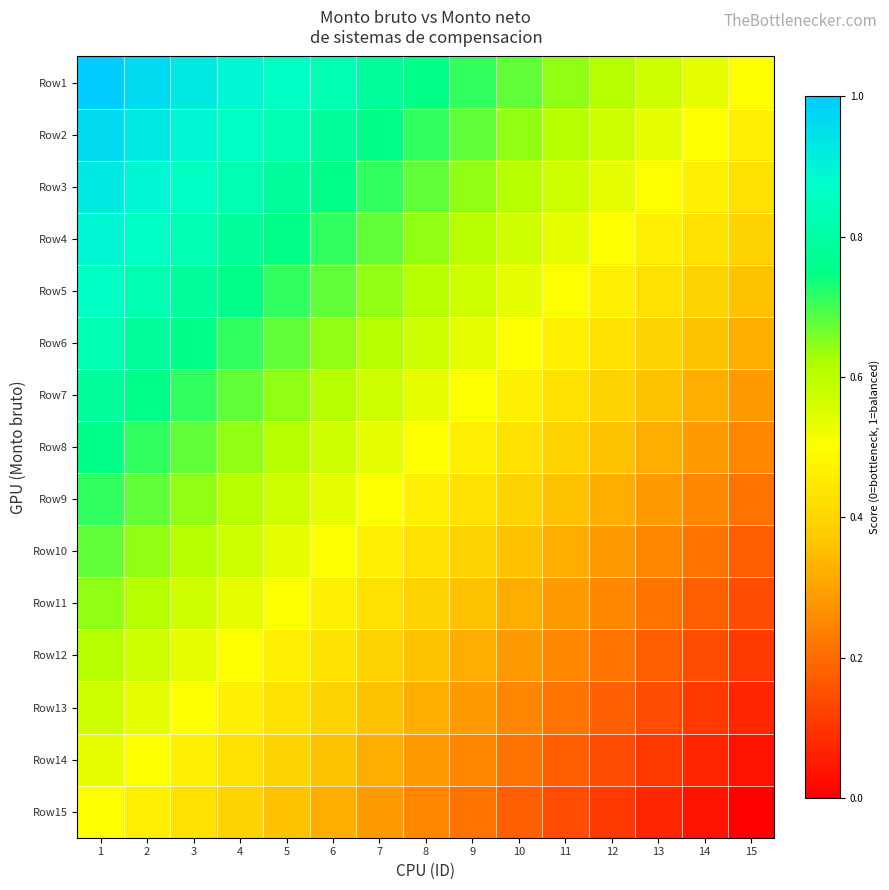

Reading left to right, what are all the values shown in this chart?

Row1: 1=1.0	2=1.0	3=0.9	4=0.9	5=0.9	6=0.8	7=0.8	8=0.8	9=0.7	10=0.7	11=0.6	12=0.6	13=0.6	14=0.5	15=0.5
Row2: 1=1.0	2=0.9	3=0.9	4=0.9	5=0.8	6=0.8	7=0.8	8=0.7	9=0.7	10=0.6	11=0.6	12=0.6	13=0.5	14=0.5	15=0.5
Row3: 1=0.9	2=0.9	3=0.9	4=0.8	5=0.8	6=0.8	7=0.7	8=0.7	9=0.6	10=0.6	11=0.6	12=0.5	13=0.5	14=0.5	15=0.4
Row4: 1=0.9	2=0.9	3=0.8	4=0.8	5=0.8	6=0.7	7=0.7	8=0.6	9=0.6	10=0.6	11=0.5	12=0.5	13=0.5	14=0.4	15=0.4
Row5: 1=0.9	2=0.8	3=0.8	4=0.8	5=0.7	6=0.7	7=0.6	8=0.6	9=0.6	10=0.5	11=0.5	12=0.5	13=0.4	14=0.4	15=0.4
Row6: 1=0.8	2=0.8	3=0.8	4=0.7	5=0.7	6=0.6	7=0.6	8=0.6	9=0.5	10=0.5	11=0.5	12=0.4	13=0.4	14=0.4	15=0.3
Row7: 1=0.8	2=0.8	3=0.7	4=0.7	5=0.6	6=0.6	7=0.6	8=0.5	9=0.5	10=0.5	11=0.4	12=0.4	13=0.4	14=0.3	15=0.3
Row8: 1=0.8	2=0.7	3=0.7	4=0.6	5=0.6	6=0.6	7=0.5	8=0.5	9=0.5	10=0.4	11=0.4	12=0.4	13=0.3	14=0.3	15=0.2
Row9: 1=0.7	2=0.7	3=0.6	4=0.6	5=0.6	6=0.5	7=0.5	8=0.5	9=0.4	10=0.4	11=0.4	12=0.3	13=0.3	14=0.2	15=0.2
Row10: 1=0.7	2=0.6	3=0.6	4=0.6	5=0.5	6=0.5	7=0.5	8=0.4	9=0.4	10=0.4	11=0.3	12=0.3	13=0.2	14=0.2	15=0.2
Row11: 1=0.6	2=0.6	3=0.6	4=0.5	5=0.5	6=0.5	7=0.4	8=0.4	9=0.4	10=0.3	11=0.3	12=0.2	13=0.2	14=0.2	15=0.1
Row12: 1=0.6	2=0.6	3=0.5	4=0.5	5=0.5	6=0.4	7=0.4	8=0.4	9=0.3	10=0.3	11=0.2	12=0.2	13=0.2	14=0.1	15=0.1
Row13: 1=0.6	2=0.5	3=0.5	4=0.5	5=0.4	6=0.4	7=0.4	8=0.3	9=0.3	10=0.2	11=0.2	12=0.2	13=0.1	14=0.1	15=0.1
Row14: 1=0.5	2=0.5	3=0.5	4=0.4	5=0.4	6=0.4	7=0.3	8=0.3	9=0.2	10=0.2	11=0.2	12=0.1	13=0.1	14=0.1	15=0.0
Row15: 1=0.5	2=0.5	3=0.4	4=0.4	5=0.4	6=0.3	7=0.3	8=0.2	9=0.2	10=0.2	11=0.1	12=0.1	13=0.1	14=0.0	15=0.0